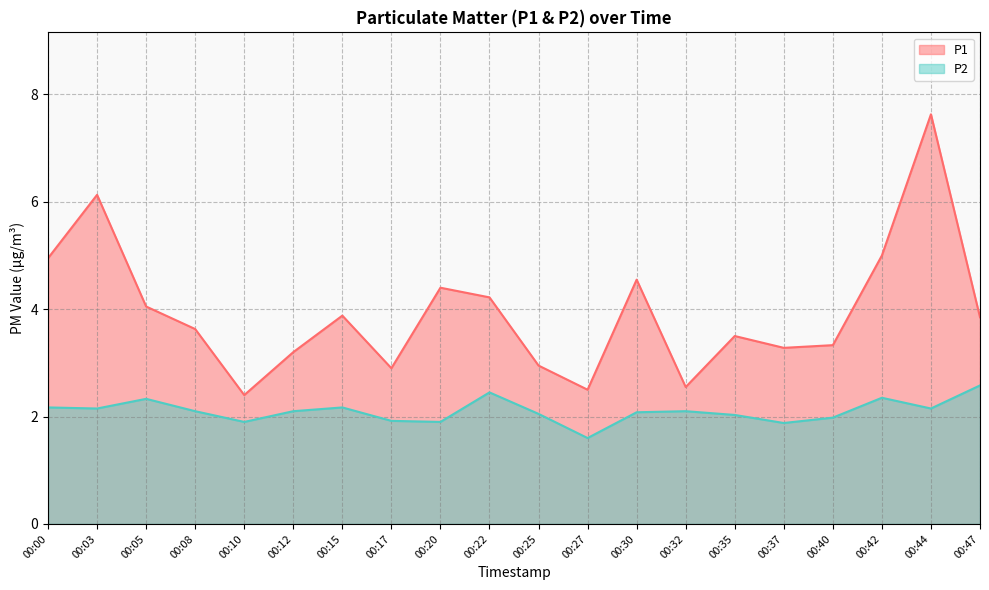

Where does the P2 series first go above 2?

00:00